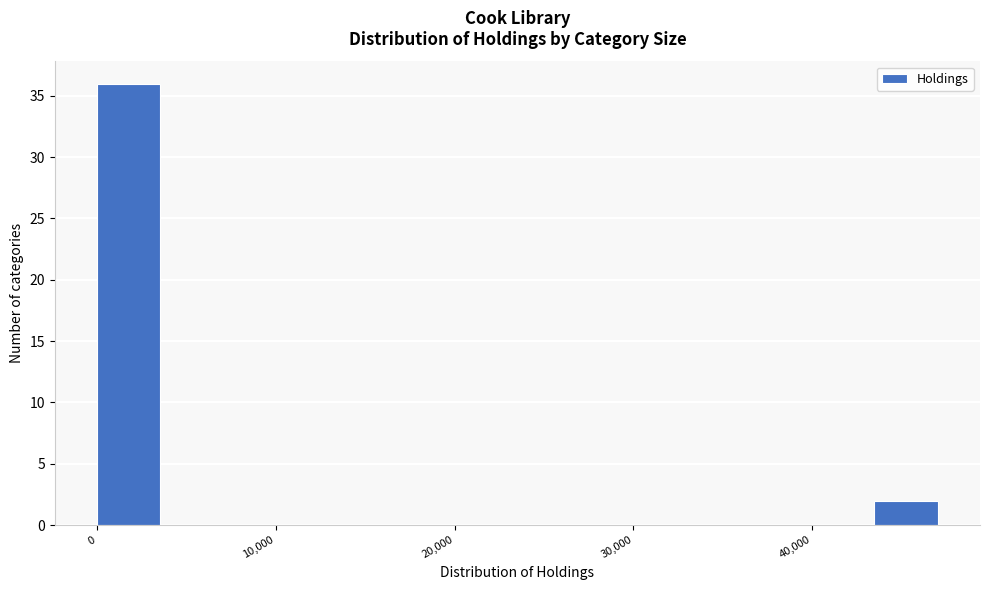

Around what value on the x-axis is the tallest bar? Give the approximate position of its centre, as read against the axis.

2000